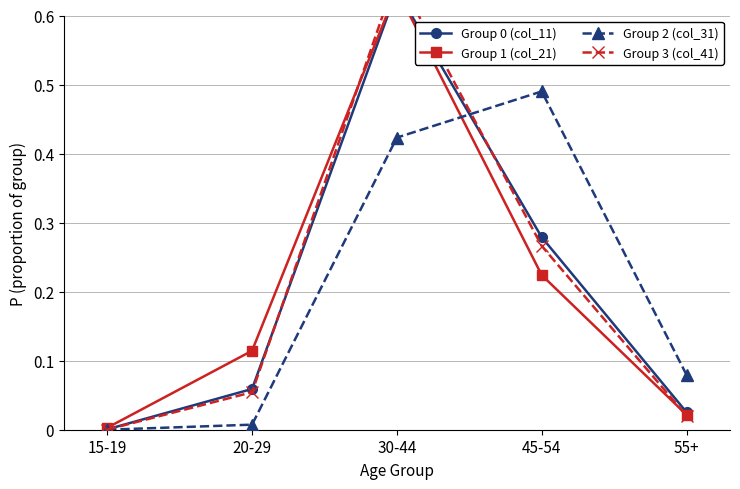

What are all the series names shown in the legend?

Group 0 (col_11), Group 1 (col_21), Group 2 (col_31), Group 3 (col_41)